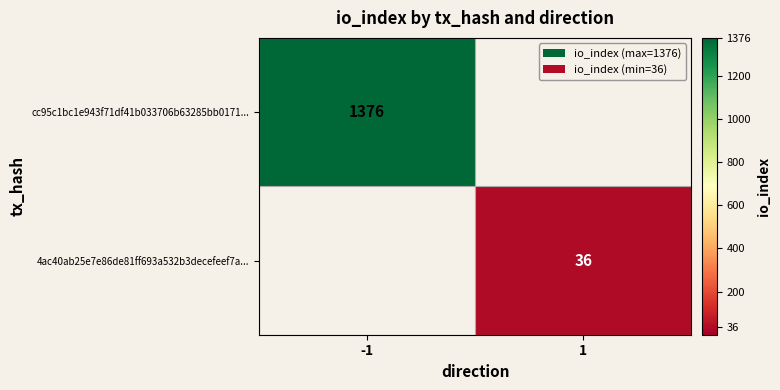

True or false: 4ac40ab25e7e86de81ff693a532b3decefeef7a... has a value of 36 at 1.

True